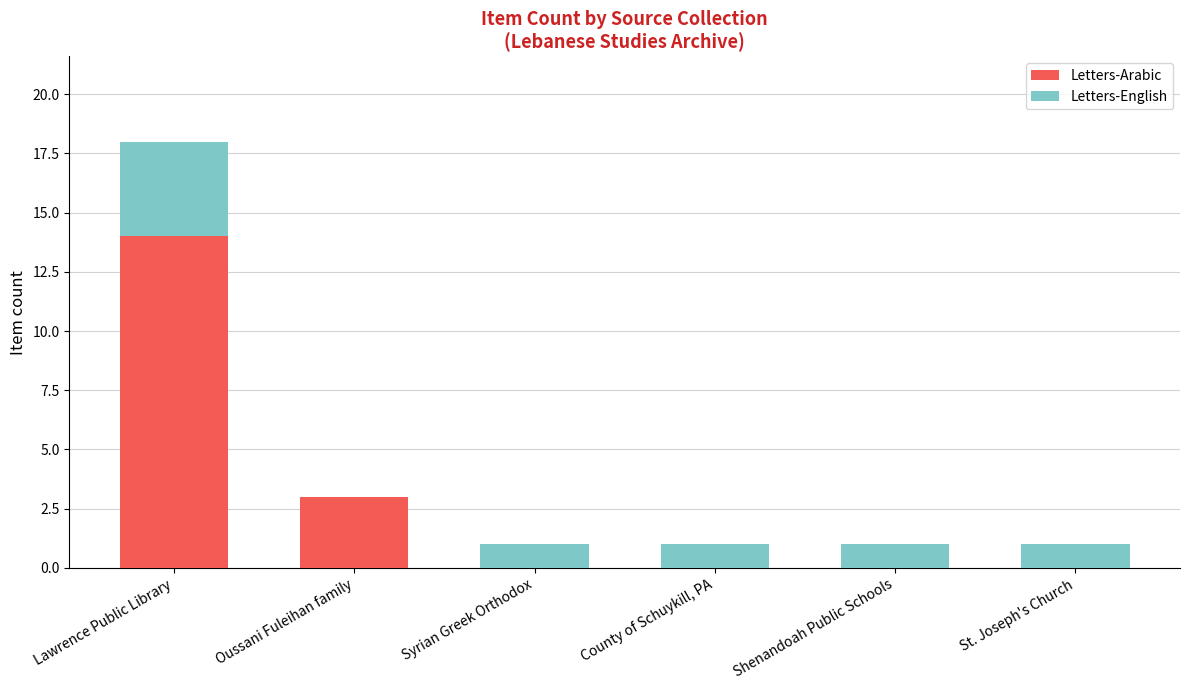

The Letters-Arabic series shows 0 at St. Joseph's Church. True or false?

True